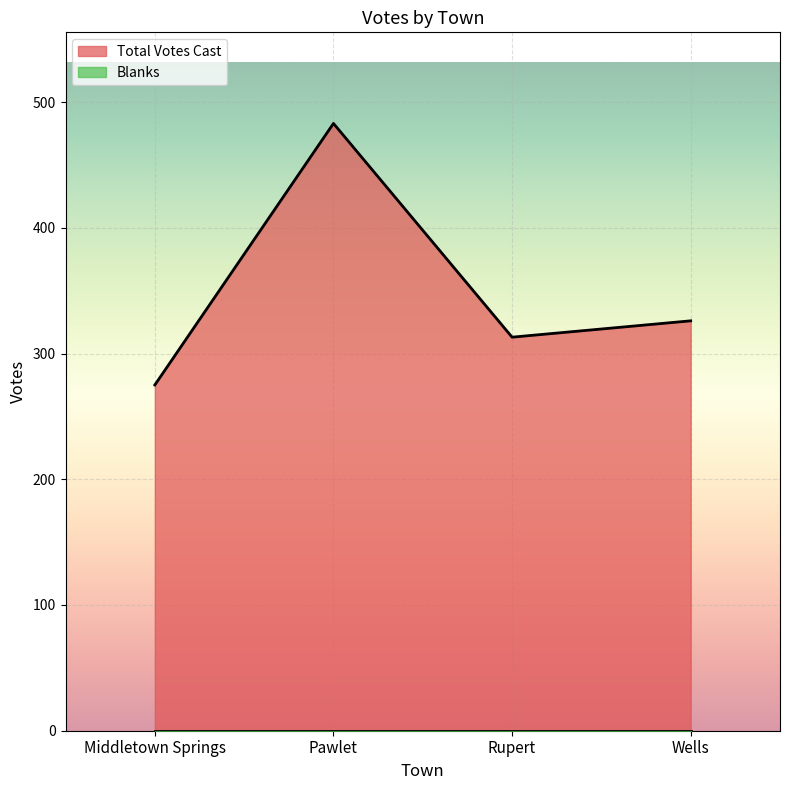

What is the change in value from Rupert to Wells?

+13